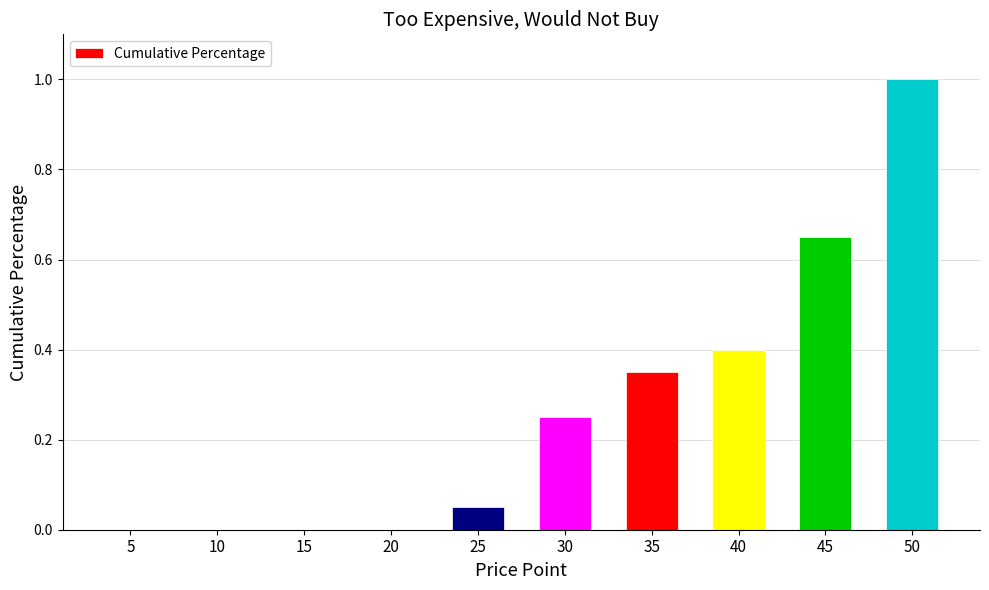

At which category does the chart reach its peak across all series?

50